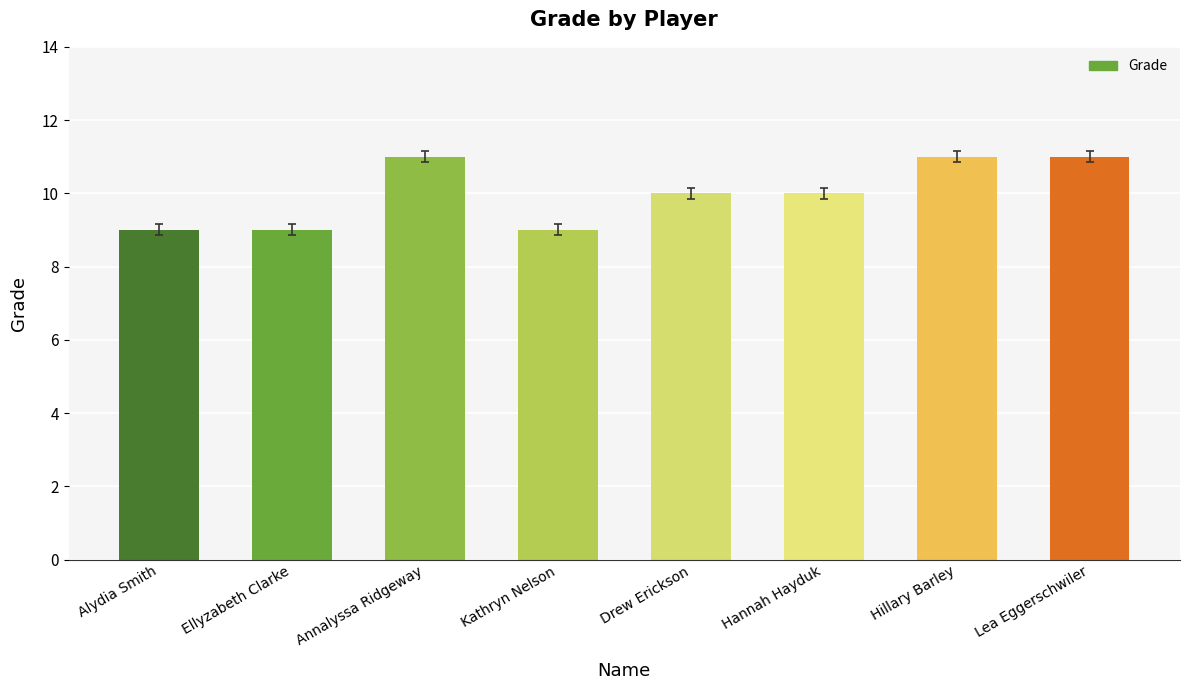

What is the label of the 4th bar from the right?

Drew Erickson